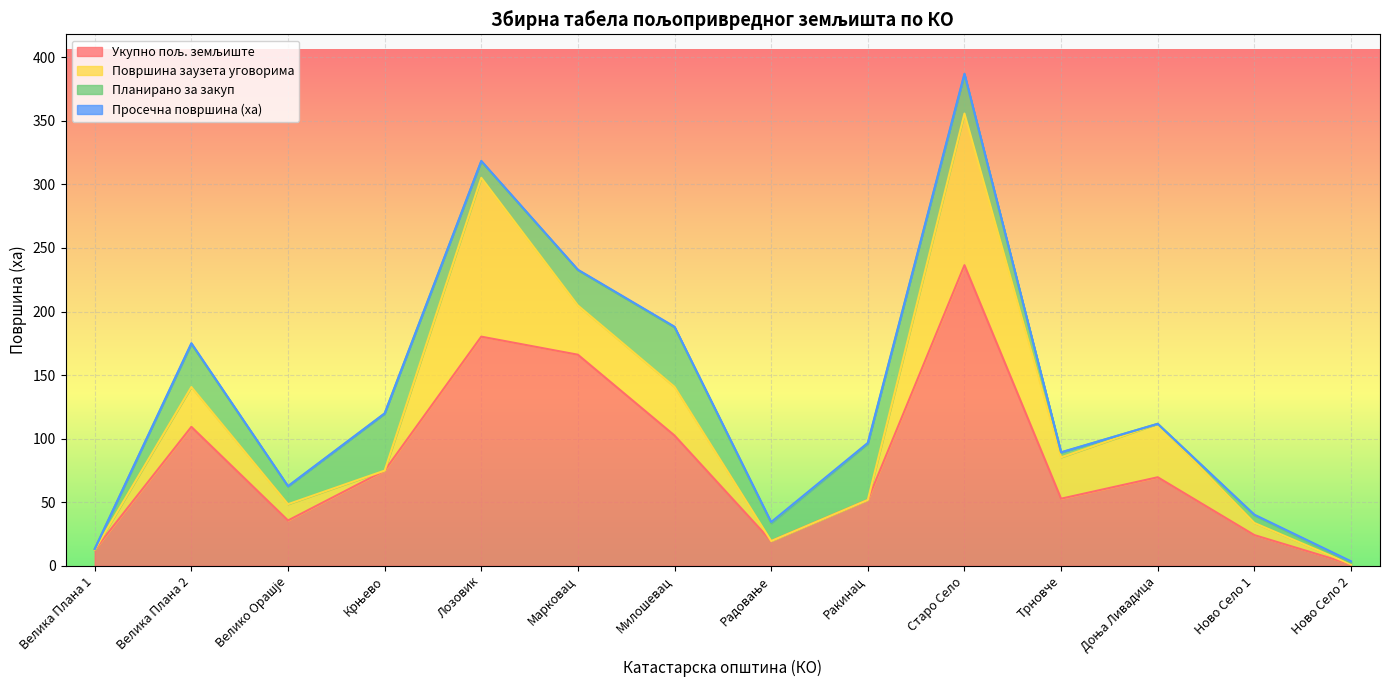

What is the difference between the Укупно пољ. земљиште values at Милошевац and Ново Село 1?

78.3